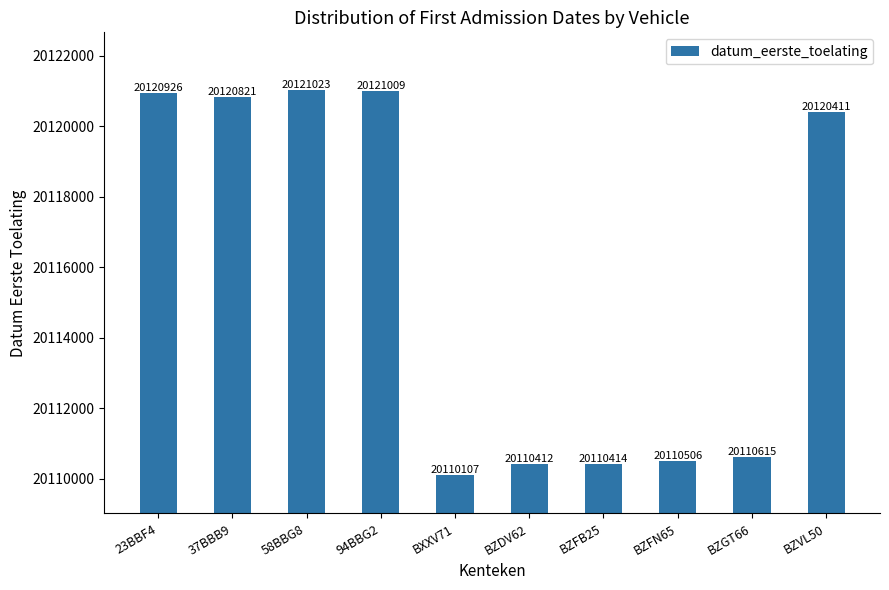

What is the difference between the second highest and minimum values?

10902